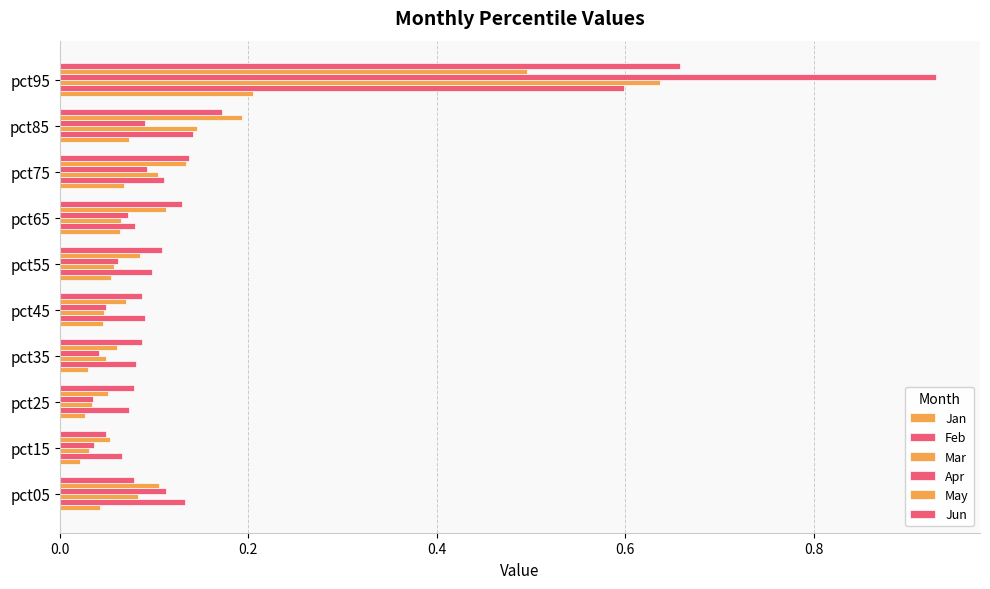

What position from the left is 0.6?

4